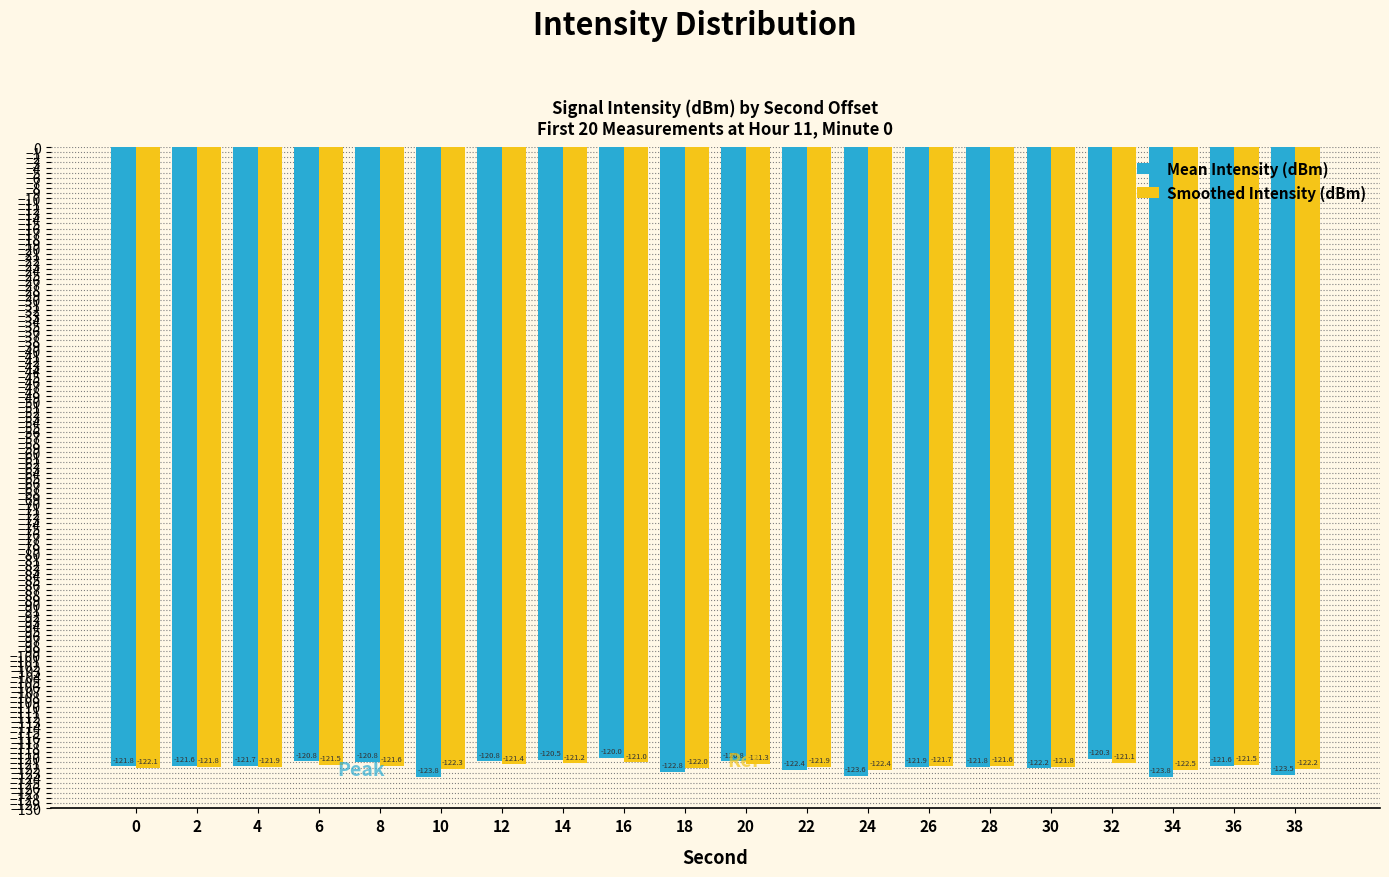

What is the approximate value of Mean Intensity (dBm) at 28?

-121.8